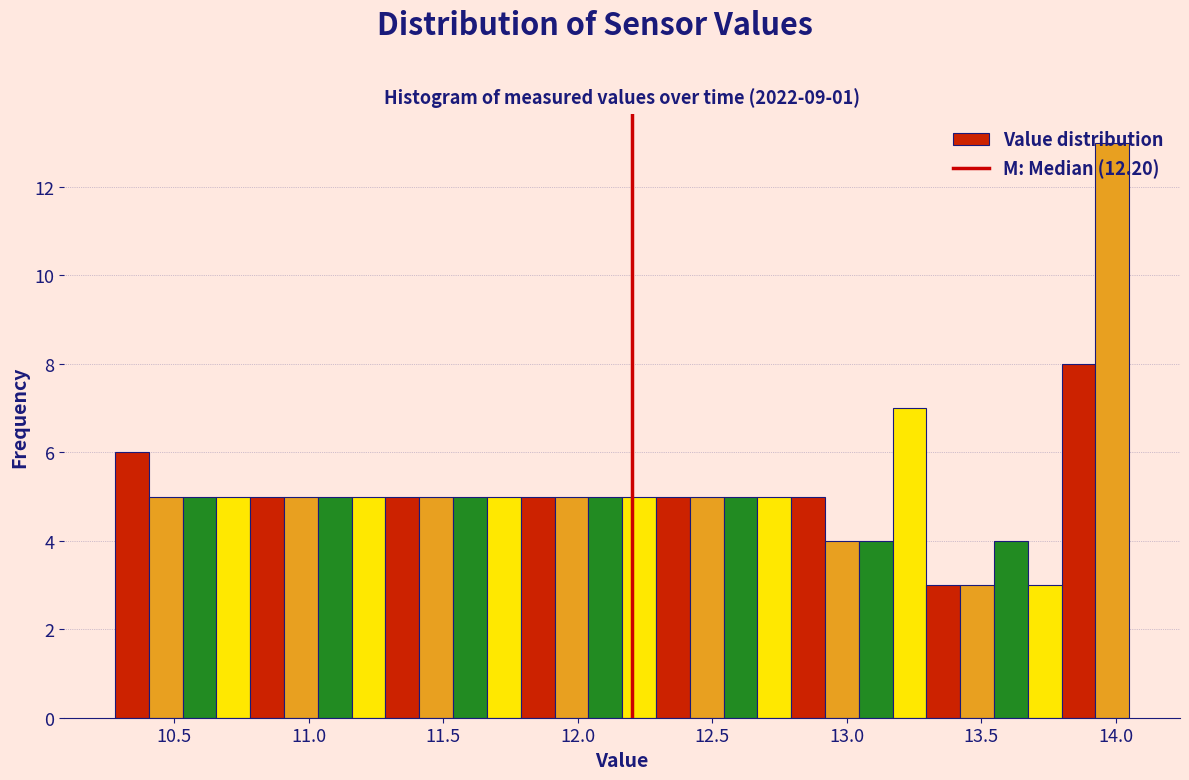

Read against the x-axis, roughly where is the centre of the tallest bar?

14.00